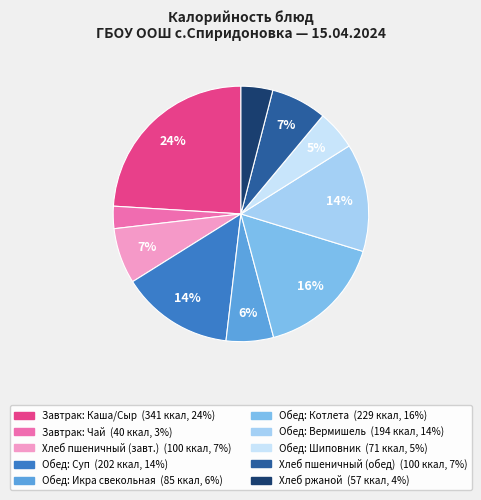

To the nearest percent, what is the average slice percentage?

10%